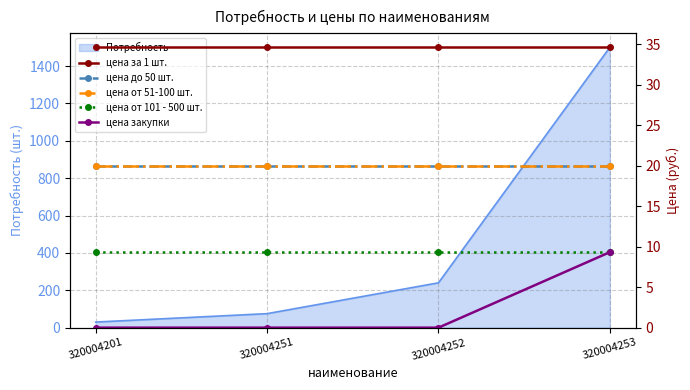

What is the total value across all series at 320004252?

83.9